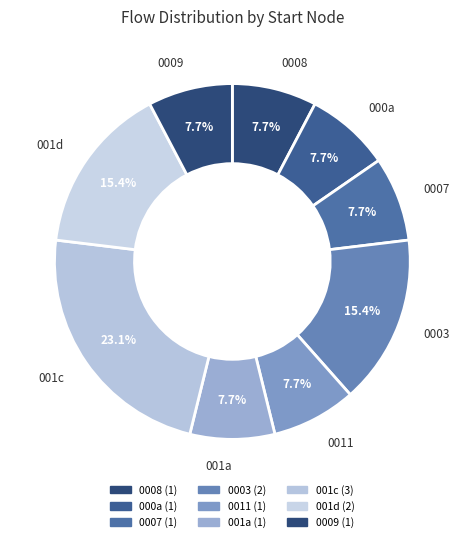

How many segments does this pie chart have?

9